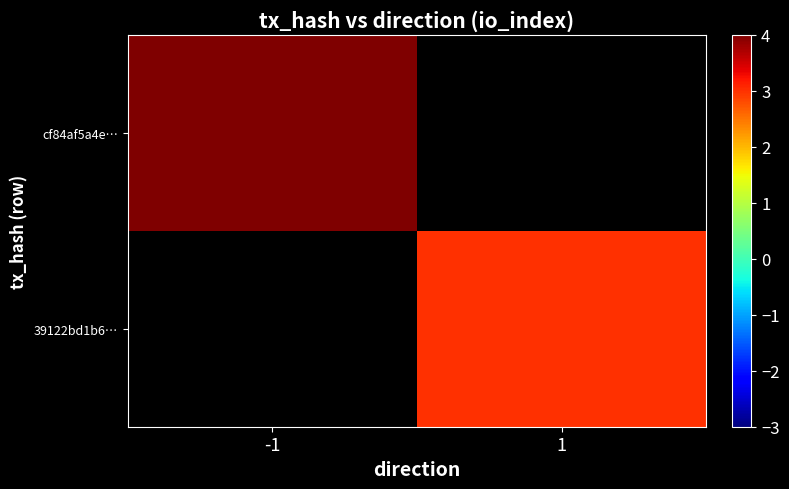

At which category does the chart reach its peak across all series?

-1